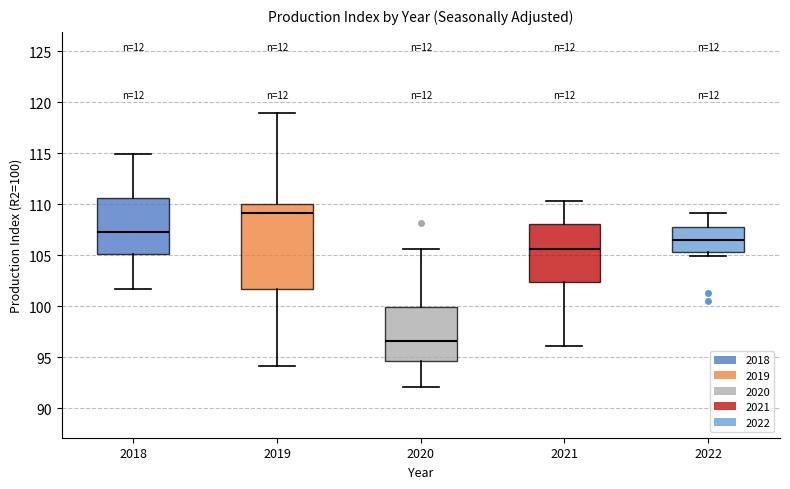

Reading left to right, read every box against the y-axis: the position of its median line, the range the box covers, and the ends of its whiskers. The values are not printed on the chart, so give them approximately, as read against the axis.

2018: median 107.5, box 105.0 to 110.5, whiskers 101.5 to 115.0
2019: median 109.0, box 101.5 to 110.0, whiskers 94.0 to 119.0
2020: median 96.5, box 94.5 to 100.0, whiskers 92.0 to 105.5
2021: median 105.5, box 102.5 to 108.0, whiskers 96.0 to 110.5
2022: median 106.5, box 105.5 to 107.5, whiskers 105.0 to 109.0